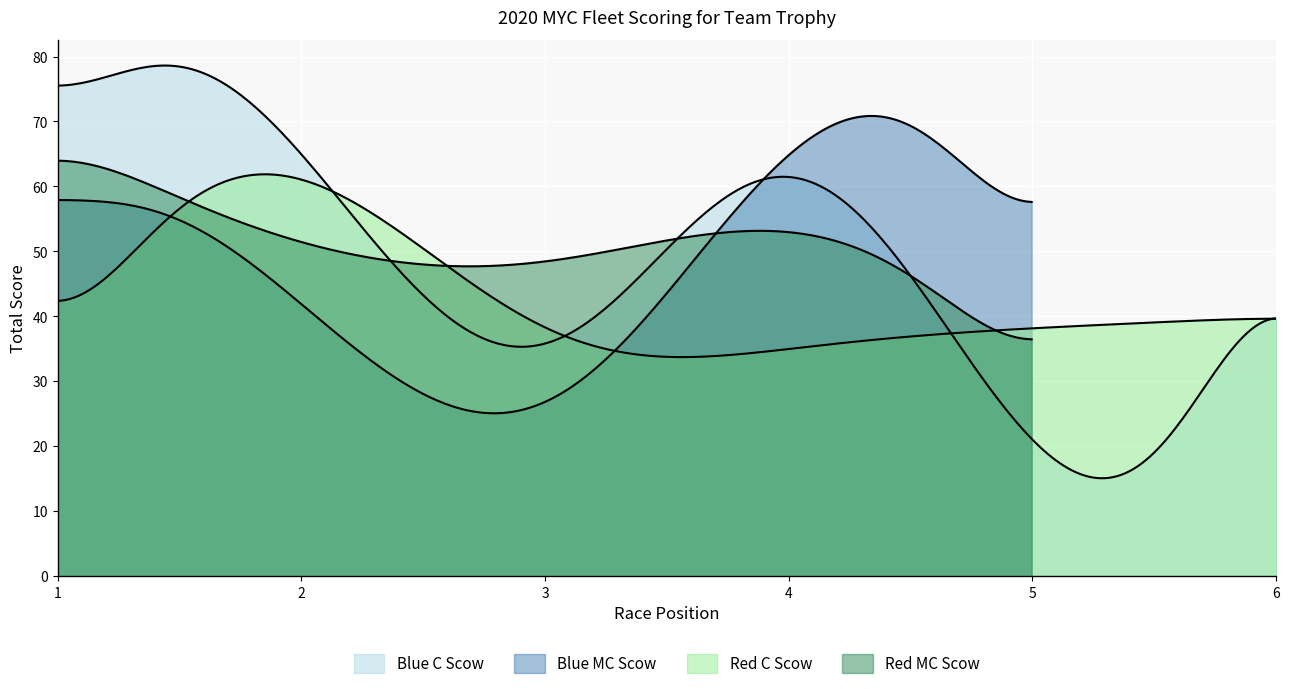

Does the chart display data point markers on the line(s)?

No